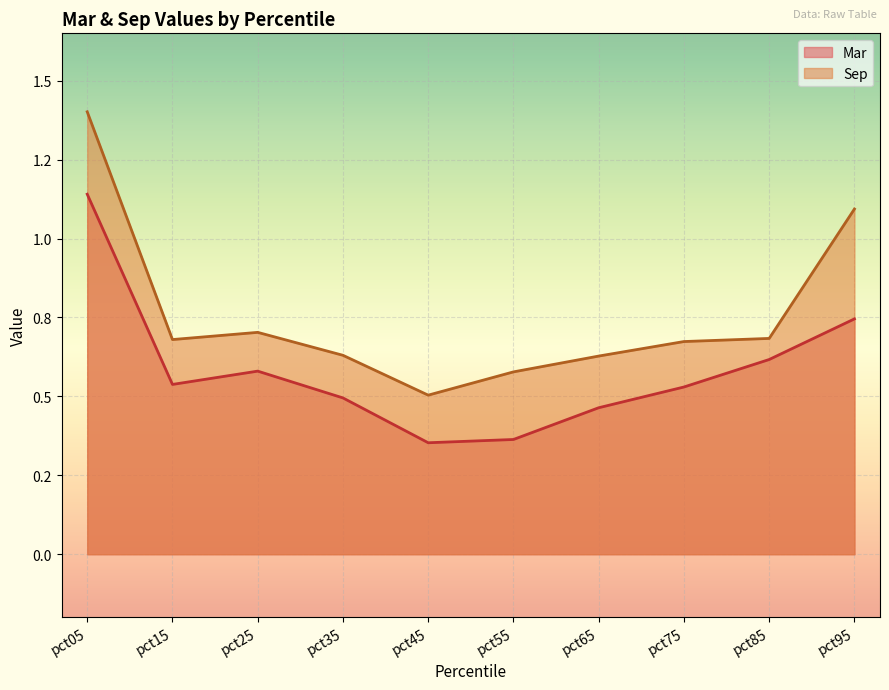

True or false: Sep has more than 2 points higher than both neighbors.

False